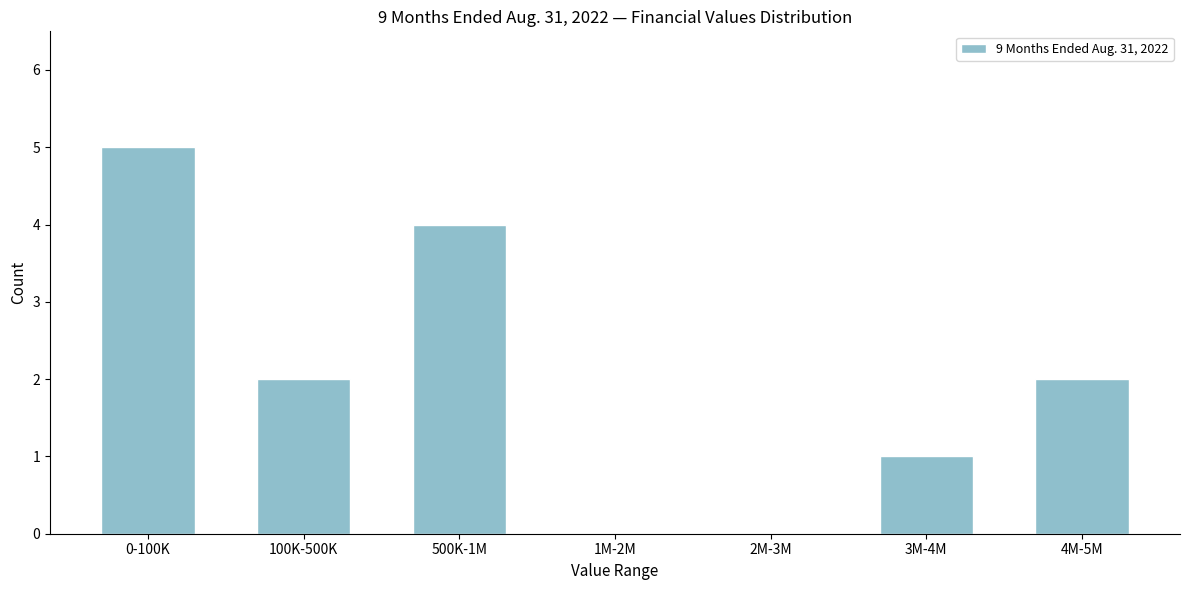

Reading left to right, extract all data points from this chart.

0-100K=5	100K-500K=2	500K-1M=4	1M-2M=0	2M-3M=0	3M-4M=1	4M-5M=2